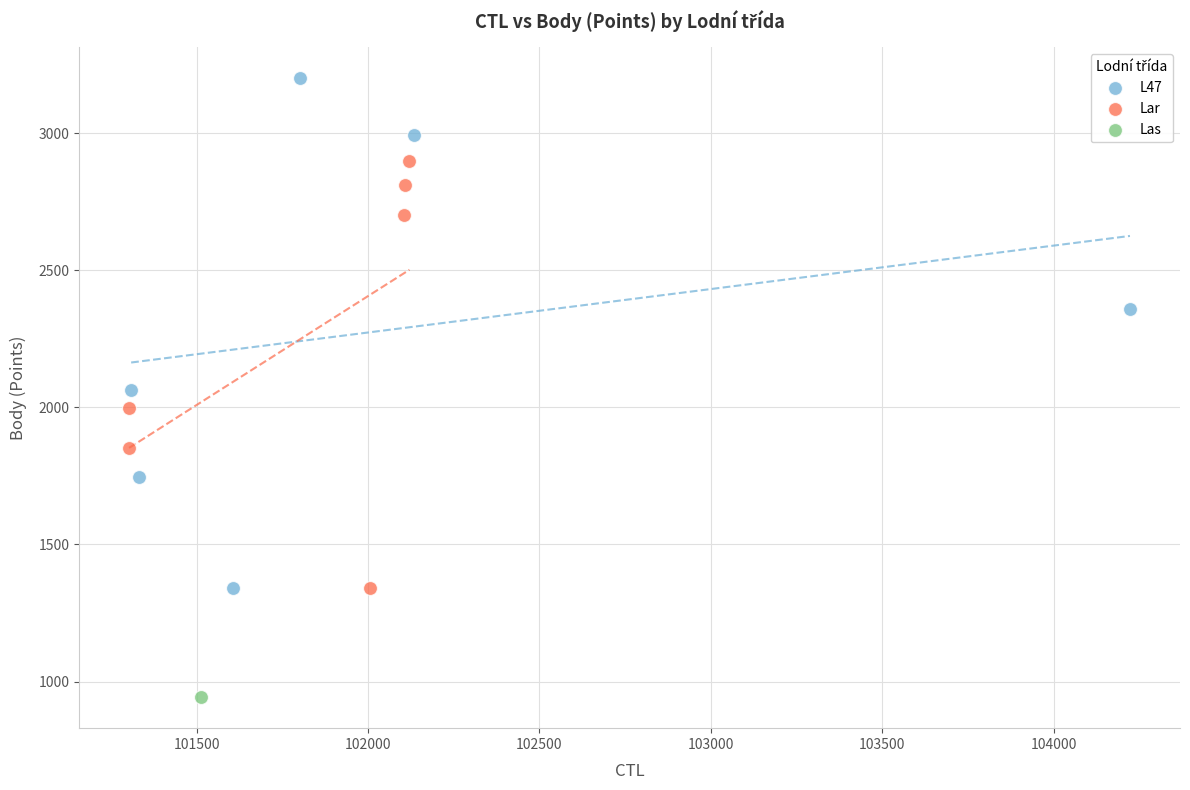

Which series contains the highest Y value?

L47